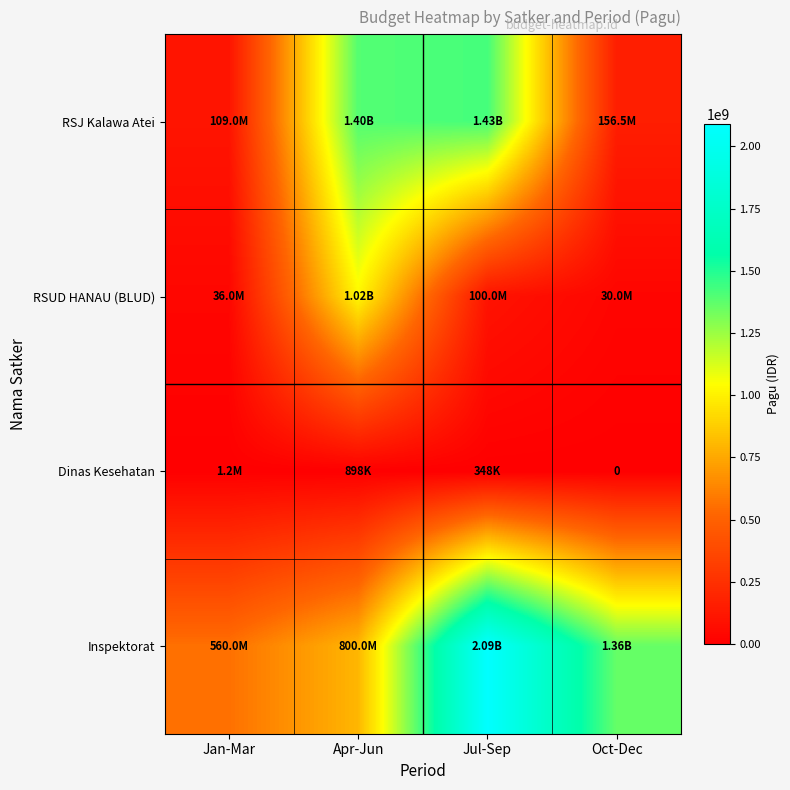

Rank the series by their maximum value, from highest to lowest.

Inspektorat, RSJ Kalawa Atei, RSUD HANAU (BLUD), Dinas Kesehatan